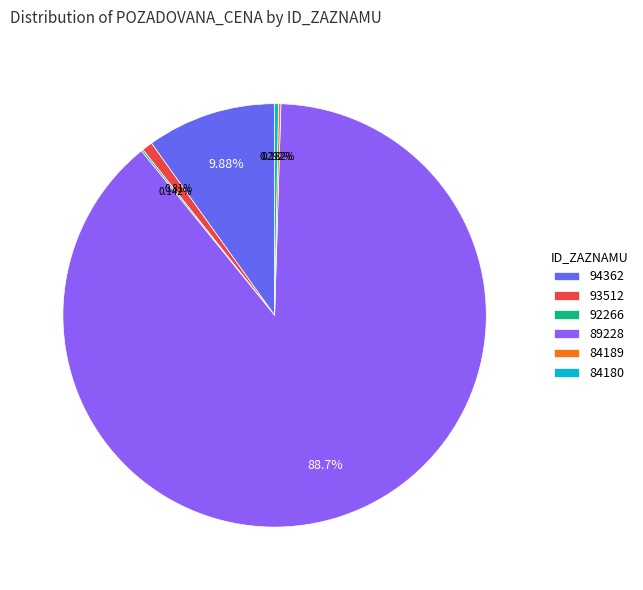

Is the sum of 93512 and 89228 greater than half?

Yes